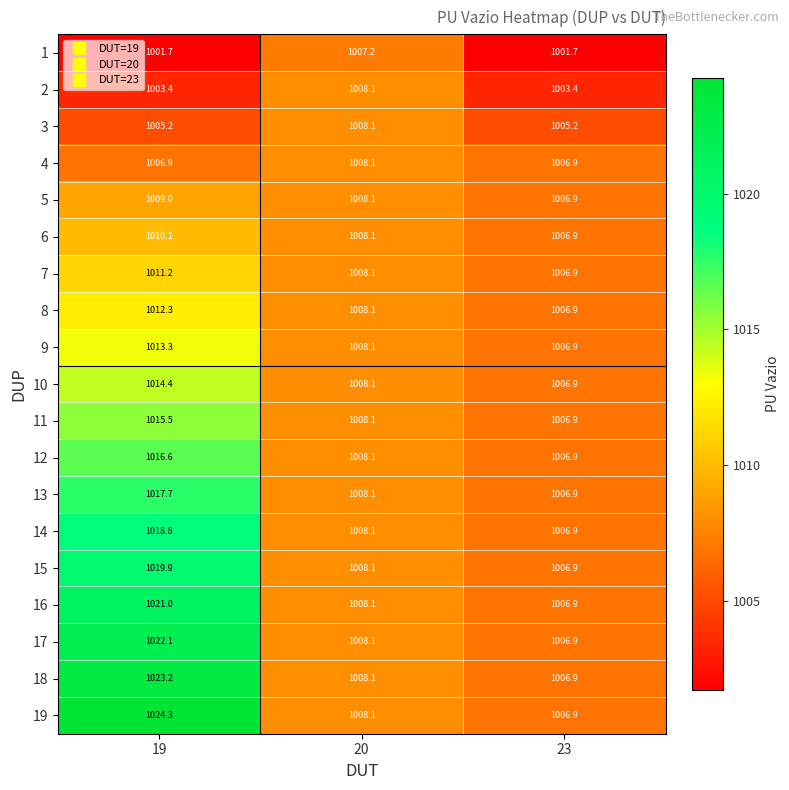

At how many categories does at least one series exceed 1005?

3